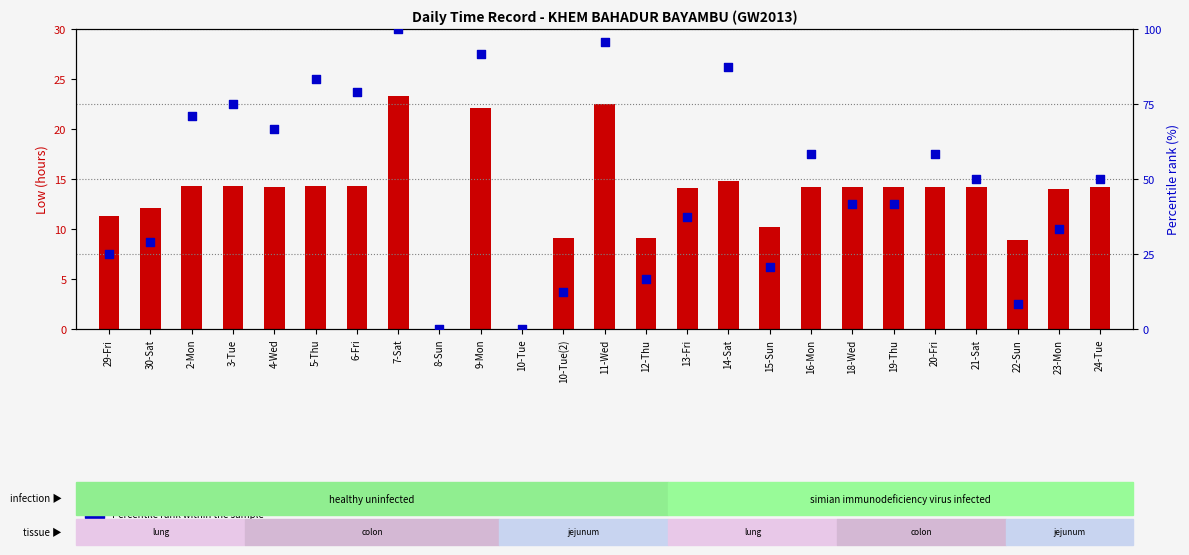

What are all the series names shown in the legend?

Low (hours), Percentile rank within the sample